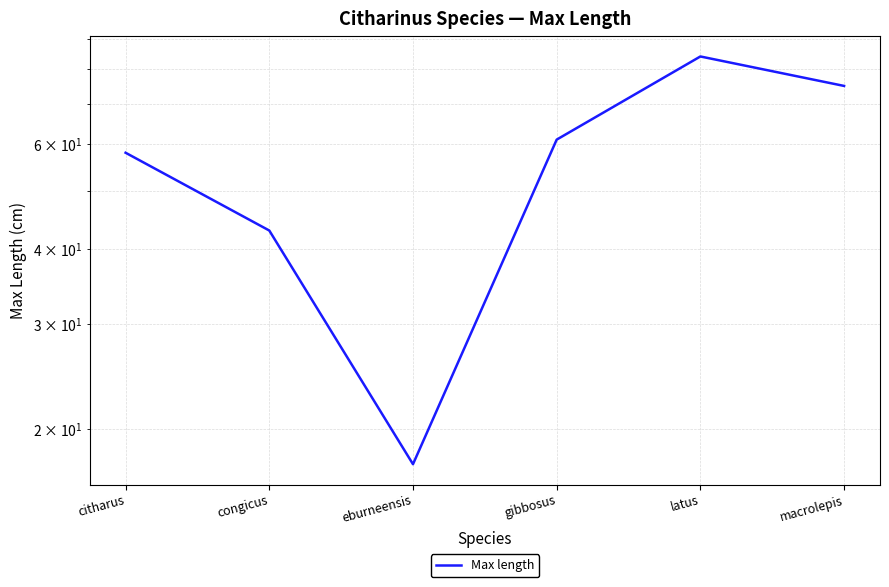

At which label is the value closest to 50?

congicus